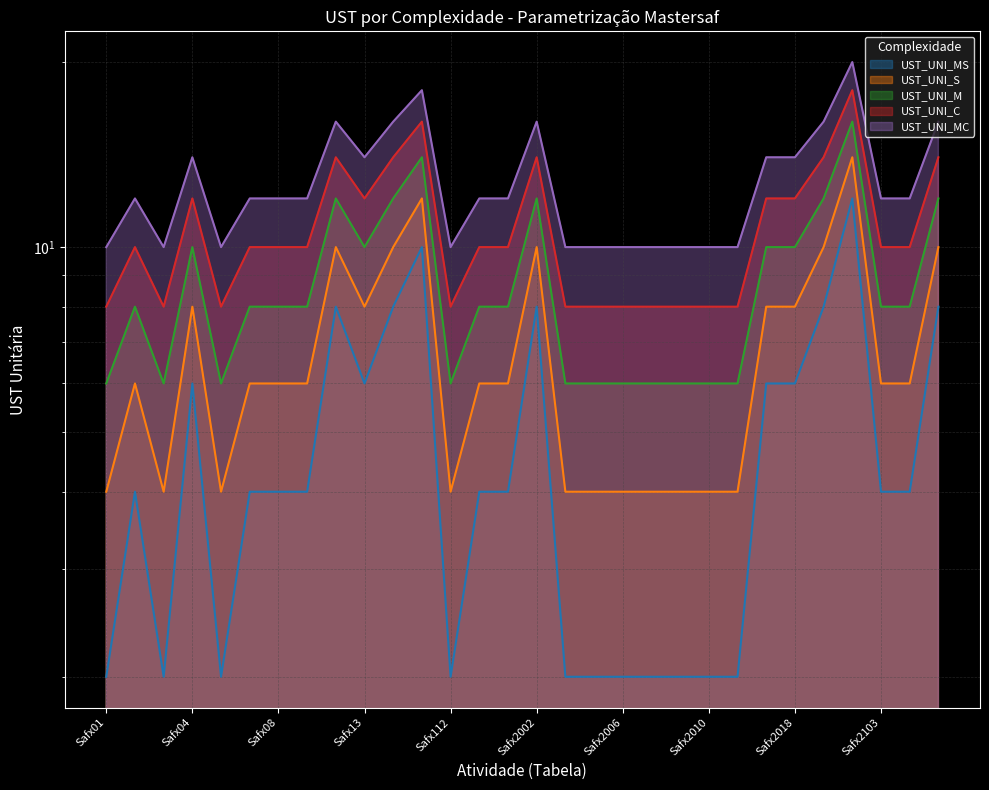

What position from the right is Safx53?

19